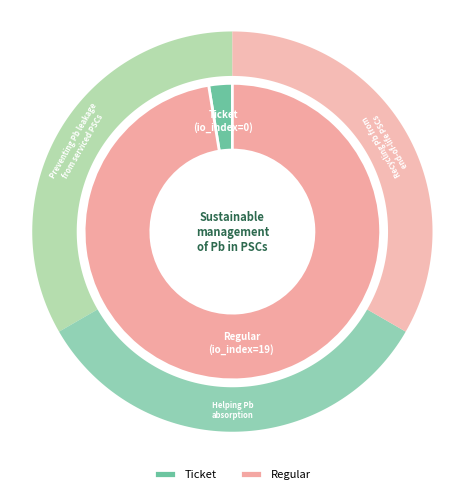

What is the smallest slice in the pie chart?

Ticket